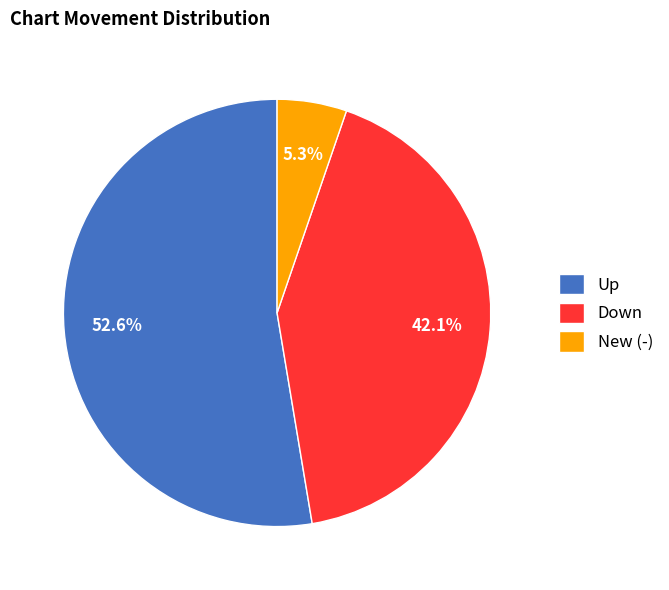

How many segments does this pie chart have?

3